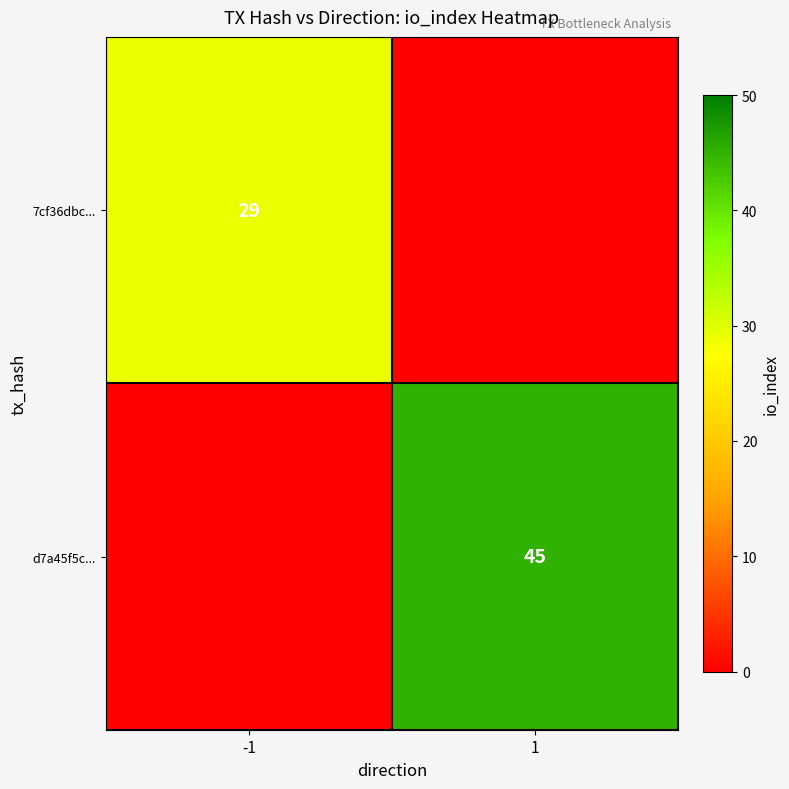

The value of 7cf36dbc... at -1 is 39. True or false?

False